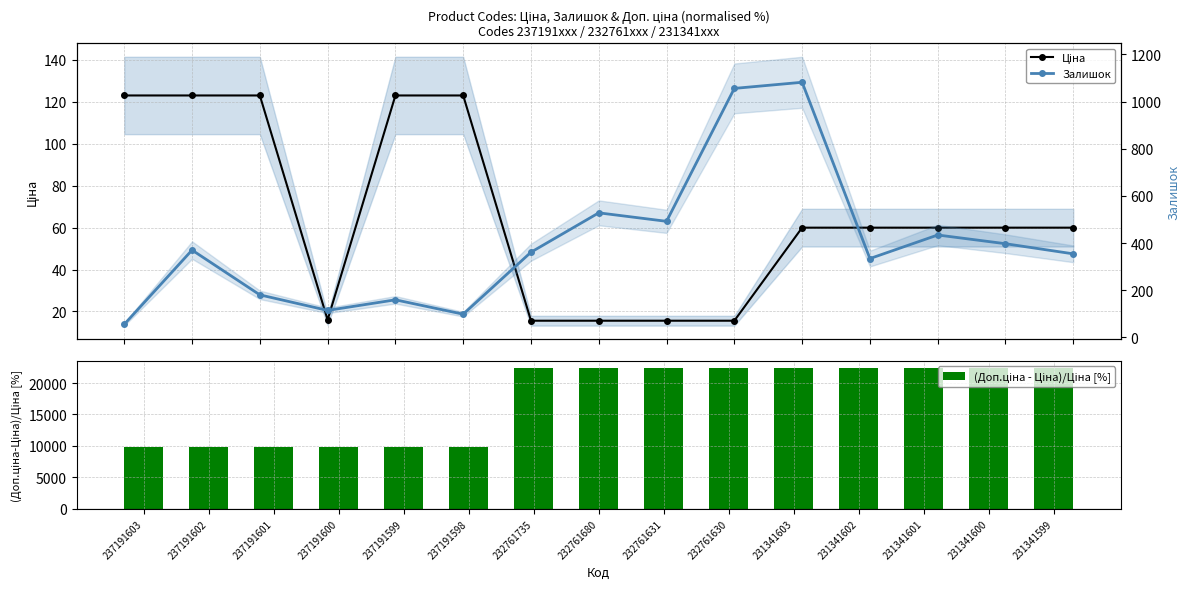

What is the highest value of the Залишок series?

1082.0